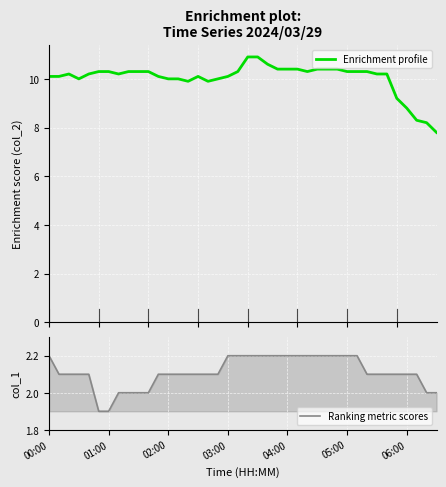

What is the minimum value for Enrichment profile?

7.8